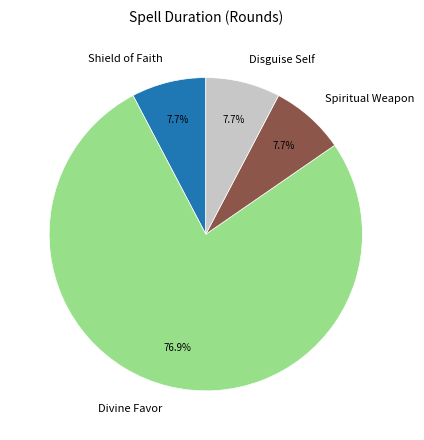

Which category accounts for the majority?

Divine Favor